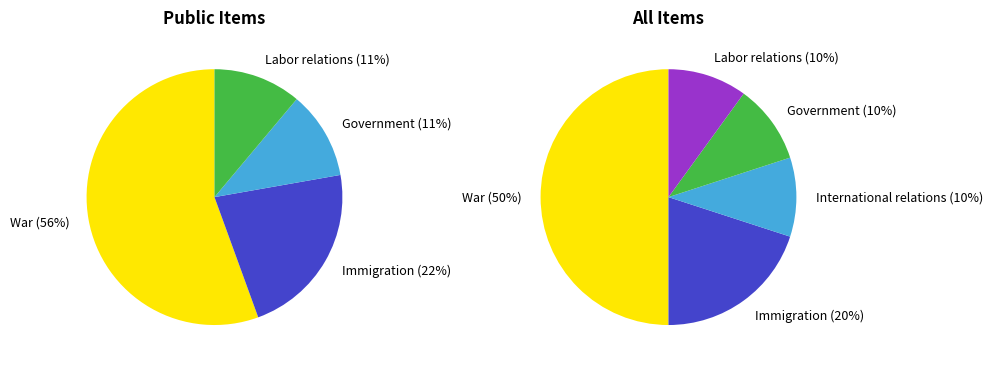

To the nearest percent, what is the difference between the largest and smallest slice percentages?

40%